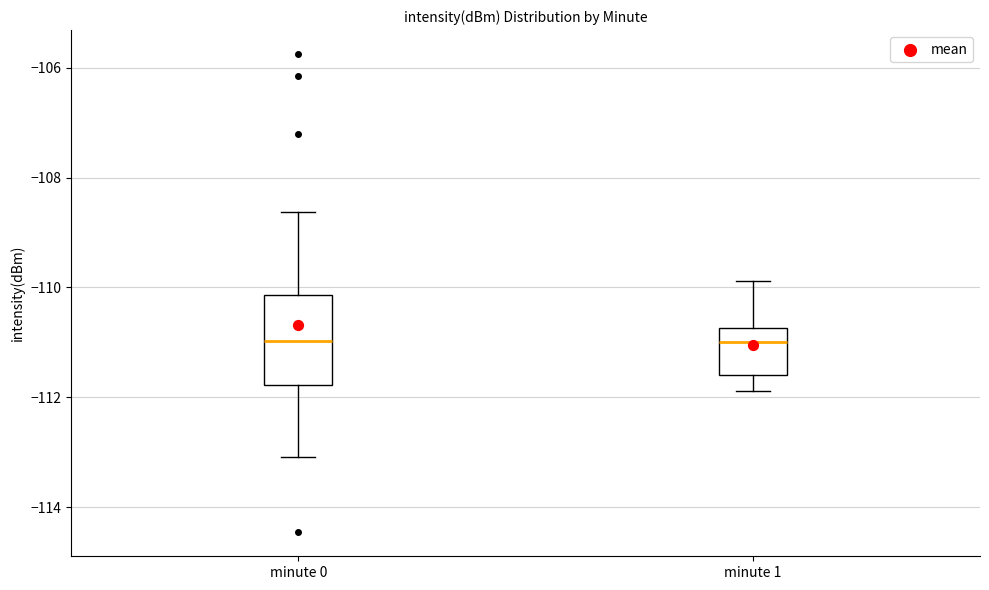

Reading left to right, read every box against the y-axis: the position of its median line, the range the box covers, and the ends of its whiskers. The values are not printed on the chart, so give them approximately, as read against the axis.

minute 0: median -111.0, box -111.8 to -110.2, whiskers -113.0 to -108.6
minute 1: median -111.0, box -111.6 to -110.8, whiskers -111.8 to -109.8